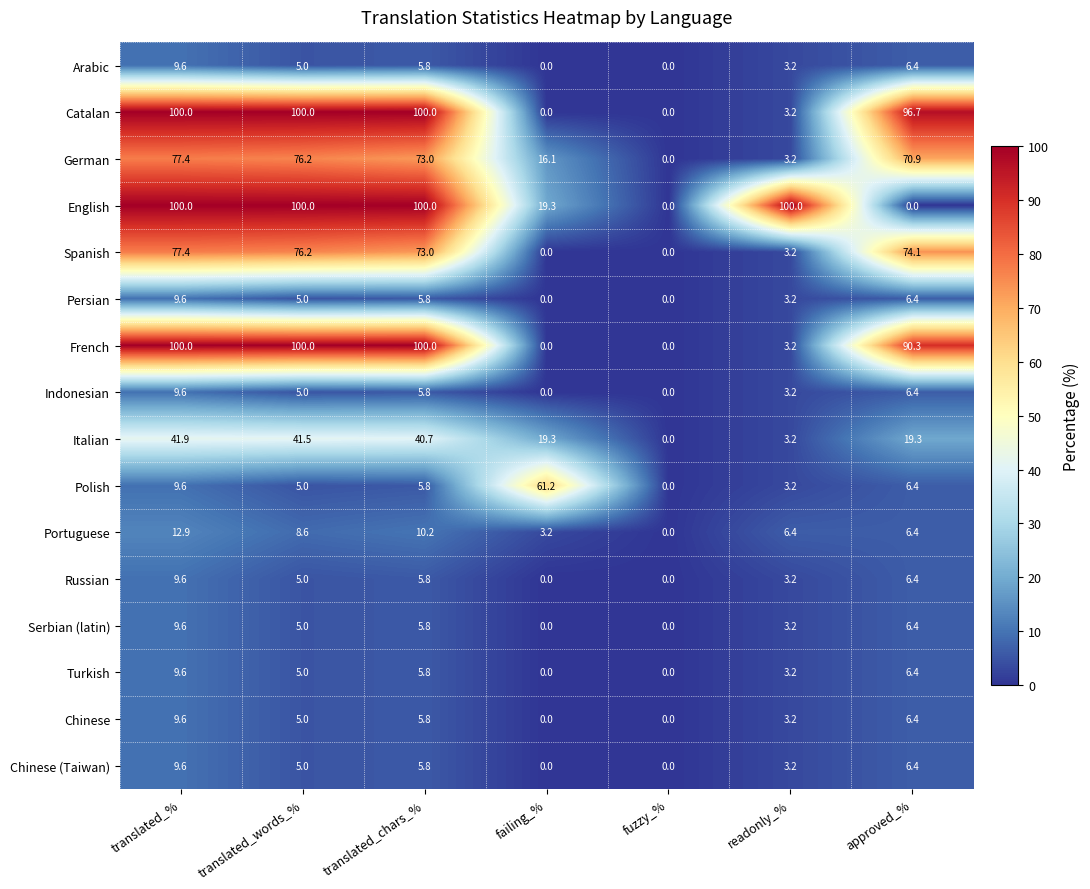

At which label does Italian first exceed 19?

translated_%